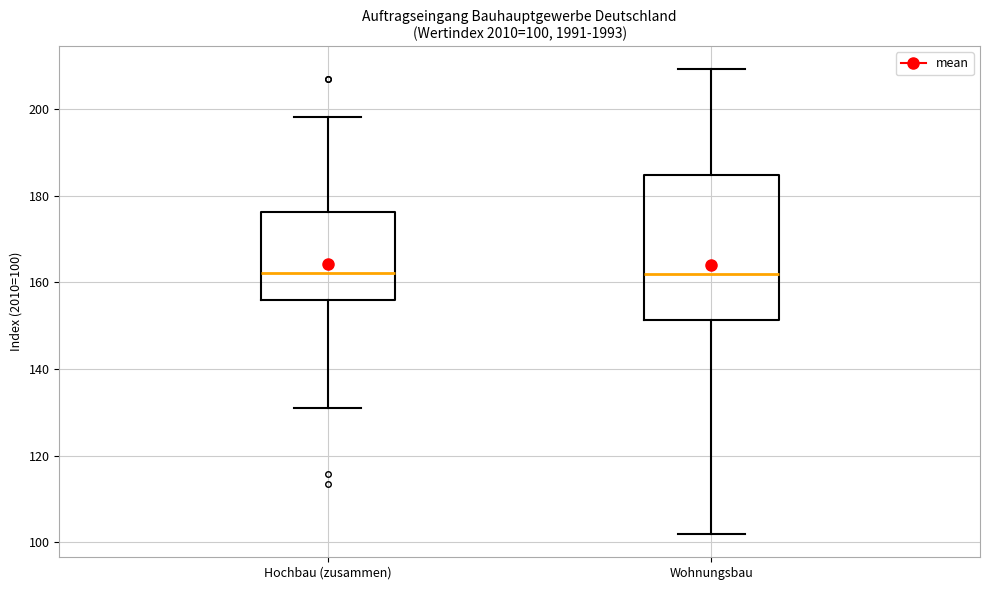

Which box is the tallest, from its lower edge to its upper edge?

Wohnungsbau